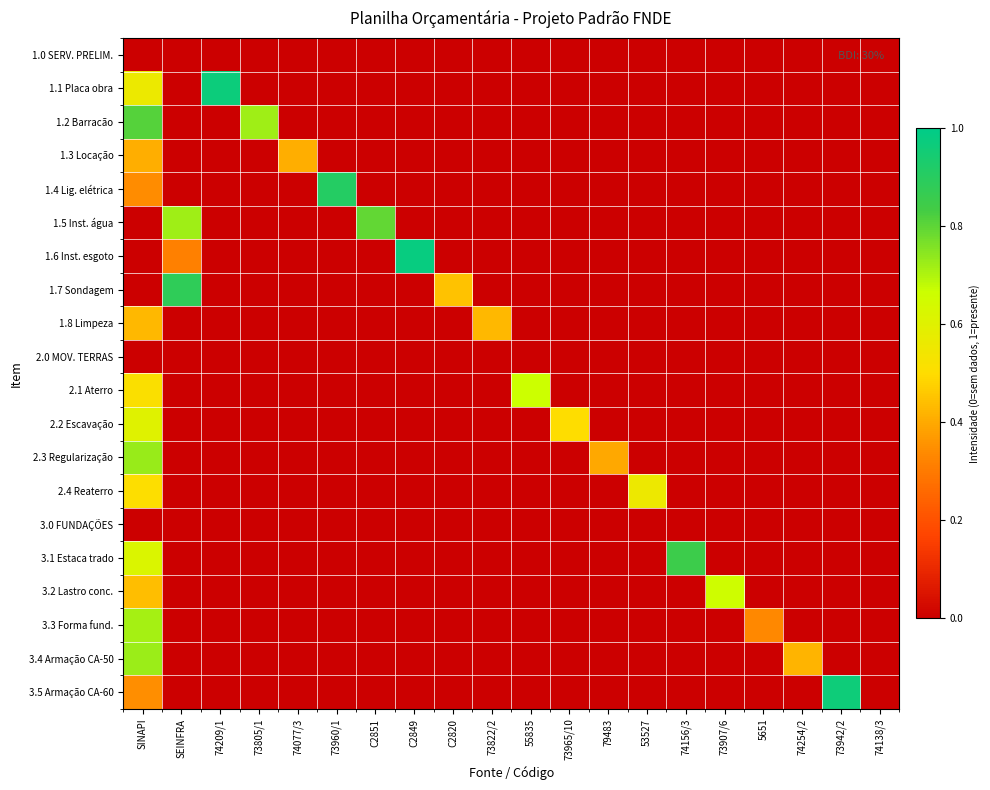

At which category is the sum across all series the highest?

SINAPI